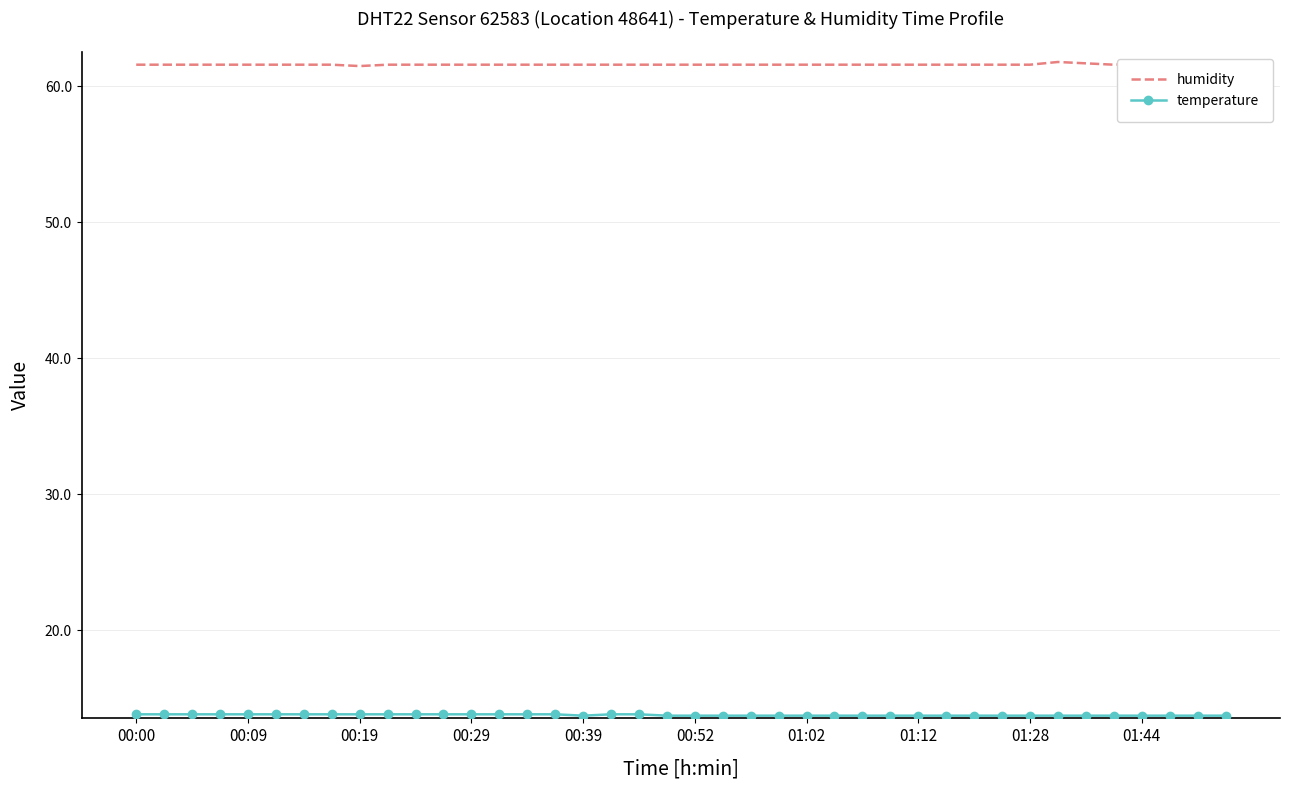

What is the maximum value for temperature?

13.8